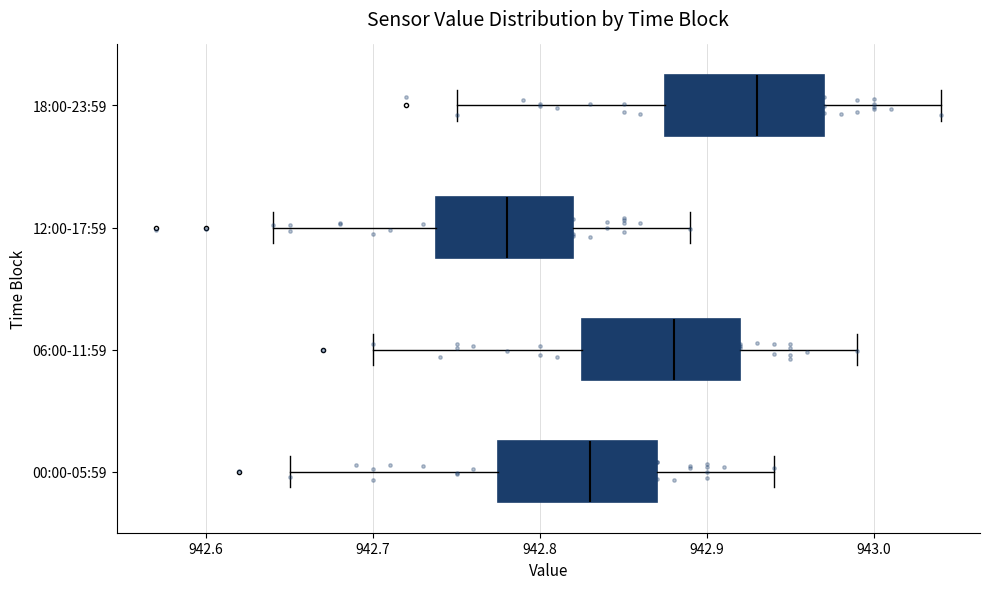

Reading bottom to top, transcribe this box plot: for each box, give where its median line is, the range the box spans, and where its two whiskers end, as read against the x-axis. The values are not printed on the chart, so give them approximately, as read against the axis.

00:00-05:59: median 942.83, box 942.78 to 942.87, whiskers 942.65 to 942.94
06:00-11:59: median 942.88, box 942.83 to 942.92, whiskers 942.70 to 942.99
12:00-17:59: median 942.78, box 942.74 to 942.82, whiskers 942.64 to 942.89
18:00-23:59: median 942.93, box 942.88 to 942.97, whiskers 942.75 to 943.04